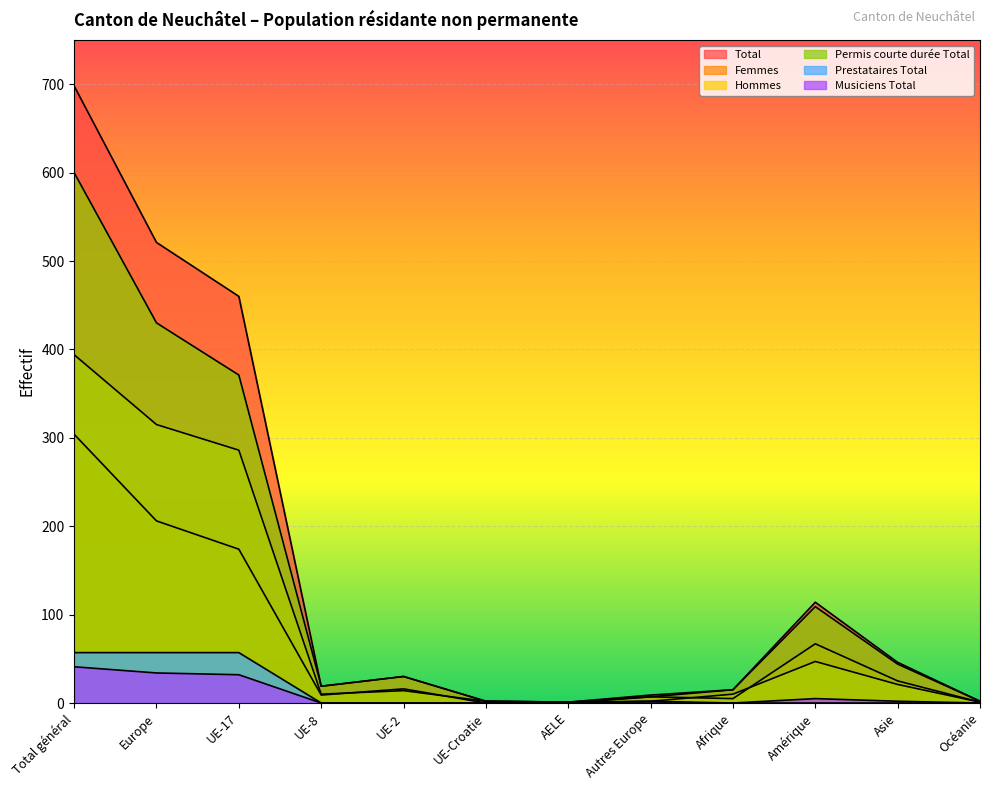

Reading left to right, list all the values displayed in this chart.

Total: Total général=698	Europe=521	UE-17=460	UE-8=19	UE-2=30	UE-Croatie=2	AELE=1	Autres Europe=9	Afrique=15	Amérique=114	Asie=46	Océanie=2
Femmes: Total général=304	Europe=206	UE-17=174	UE-8=9	UE-2=16	UE-Croatie=0	AELE=0	Autres Europe=7	Afrique=5	Amérique=67	Asie=25	Océanie=1
Hommes: Total général=394	Europe=315	UE-17=286	UE-8=10	UE-2=14	UE-Croatie=2	AELE=1	Autres Europe=2	Afrique=10	Amérique=47	Asie=21	Océanie=1
Permis courte durée Total: Total général=600	Europe=430	UE-17=371	UE-8=19	UE-2=30	UE-Croatie=2	AELE=1	Autres Europe=7	Afrique=15	Amérique=109	Asie=44	Océanie=2
Prestataires Total: Total général=57	Europe=57	UE-17=57	UE-8=0	UE-2=0	UE-Croatie=0	AELE=0	Autres Europe=0	Afrique=0	Amérique=0	Asie=0	Océanie=0
Musiciens Total: Total général=41	Europe=34	UE-17=32	UE-8=0	UE-2=0	UE-Croatie=0	AELE=0	Autres Europe=2	Afrique=0	Amérique=5	Asie=2	Océanie=0